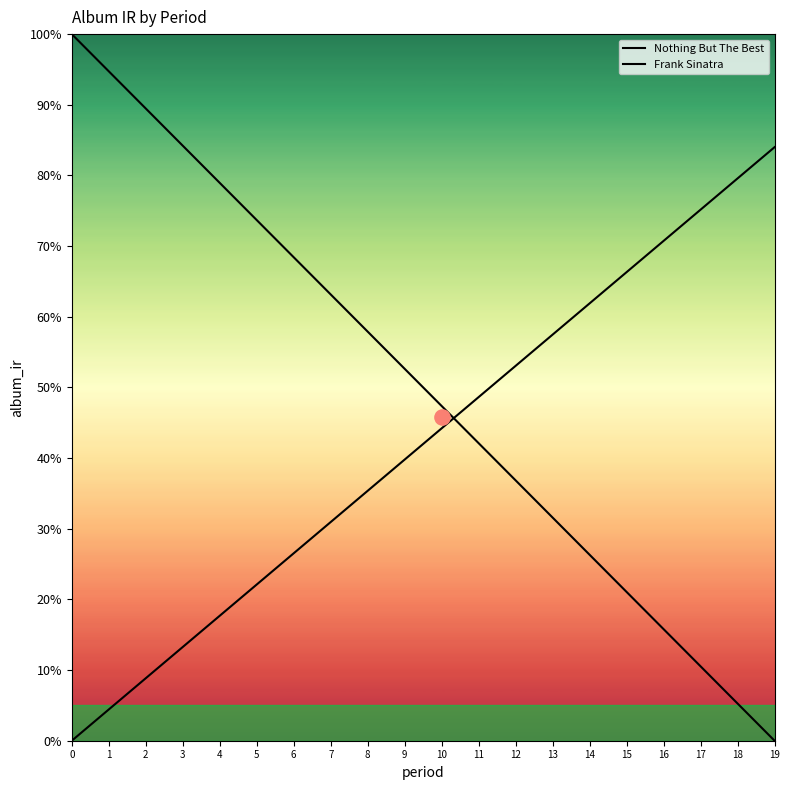

Which series contains the lowest Y value?

Nothing But The Best